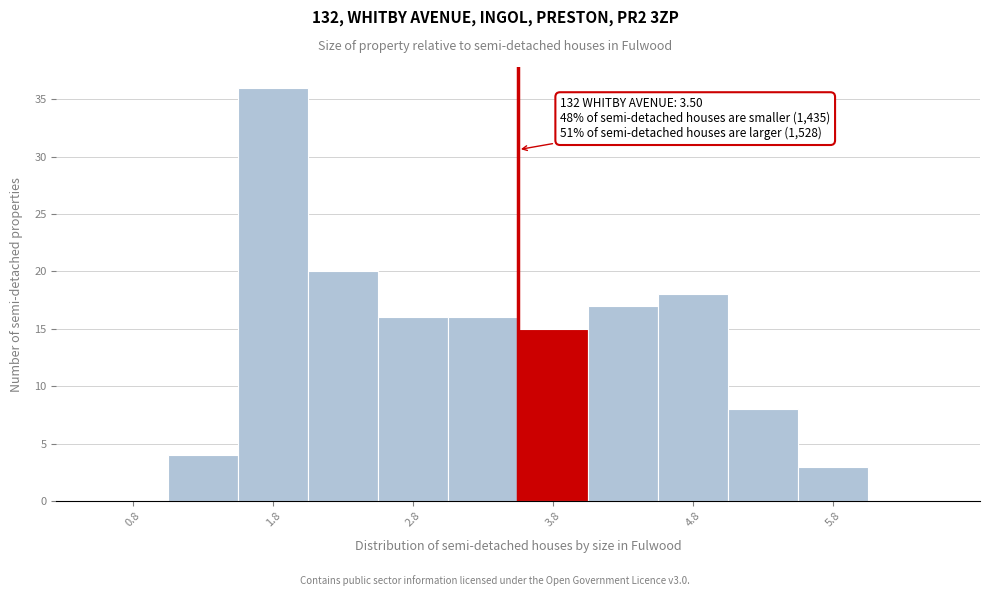

Over which range of the x-axis is the bar tallest?

1.5 to 2.0